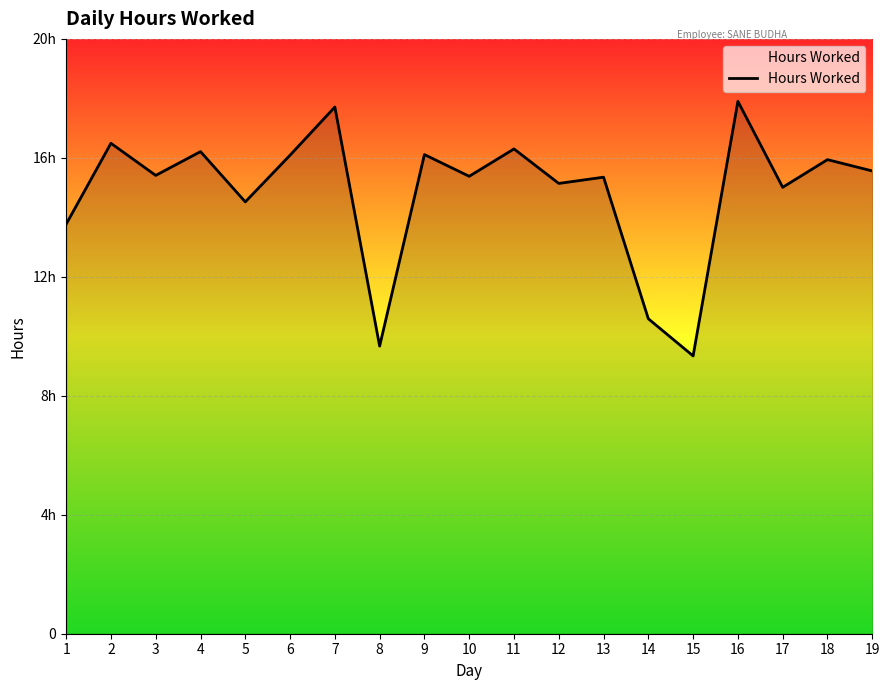

What is the difference between the maximum and minimum values?

8.6